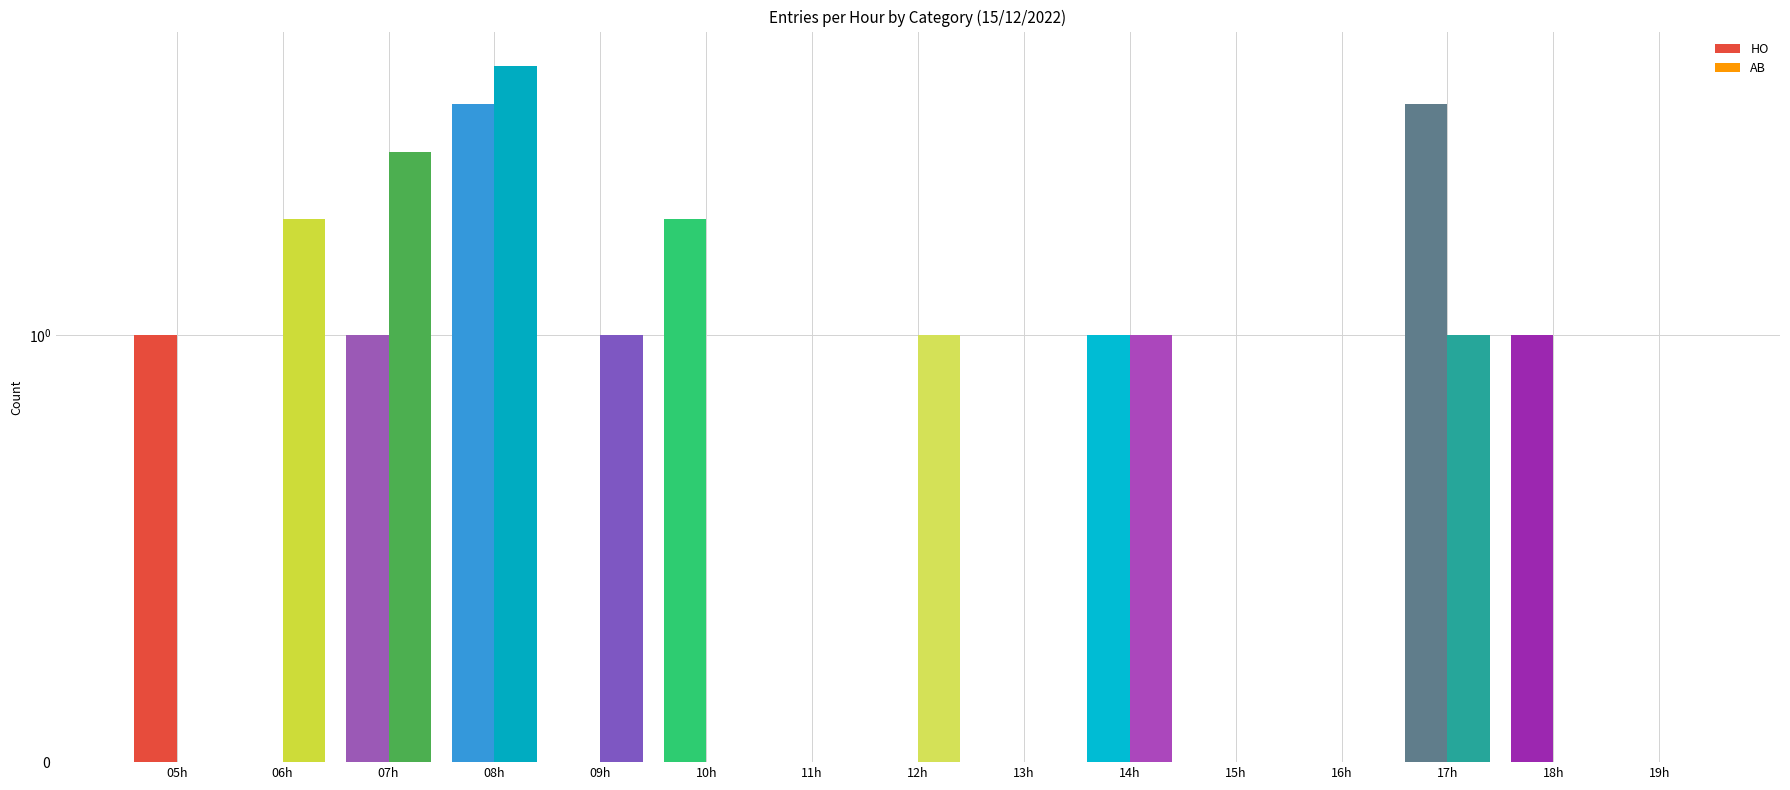

What is the maximum value for AB?

5